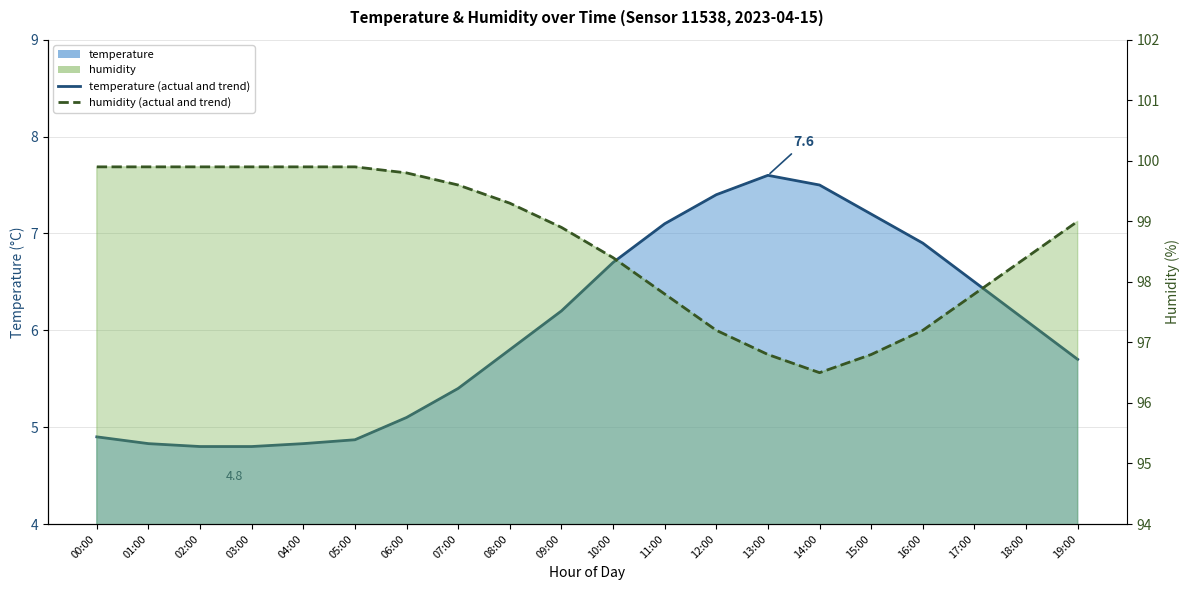

What is the difference between the temperature (actual) values at 07:00 and 16:00?

1.5